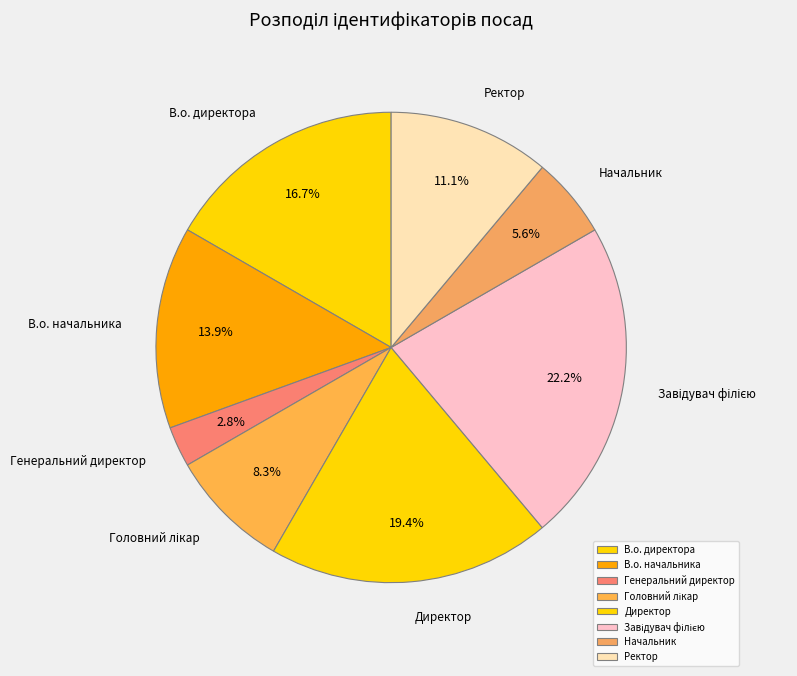

How many segments does this pie chart have?

8